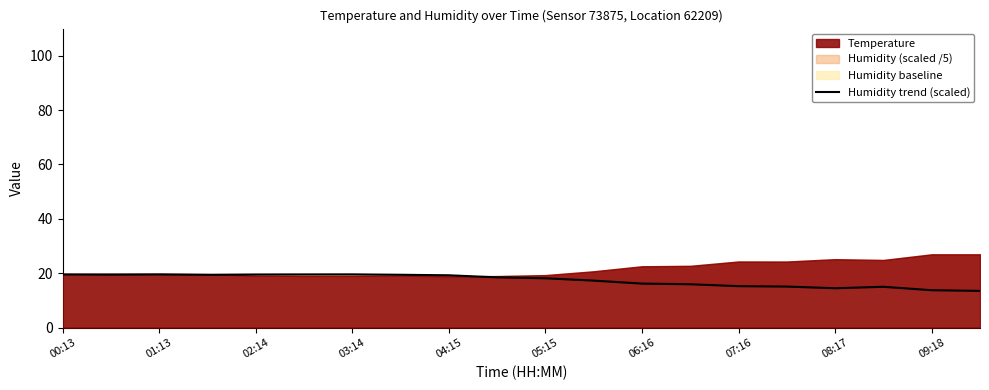

Between 04:15 and 03:14, which is larger?

04:15